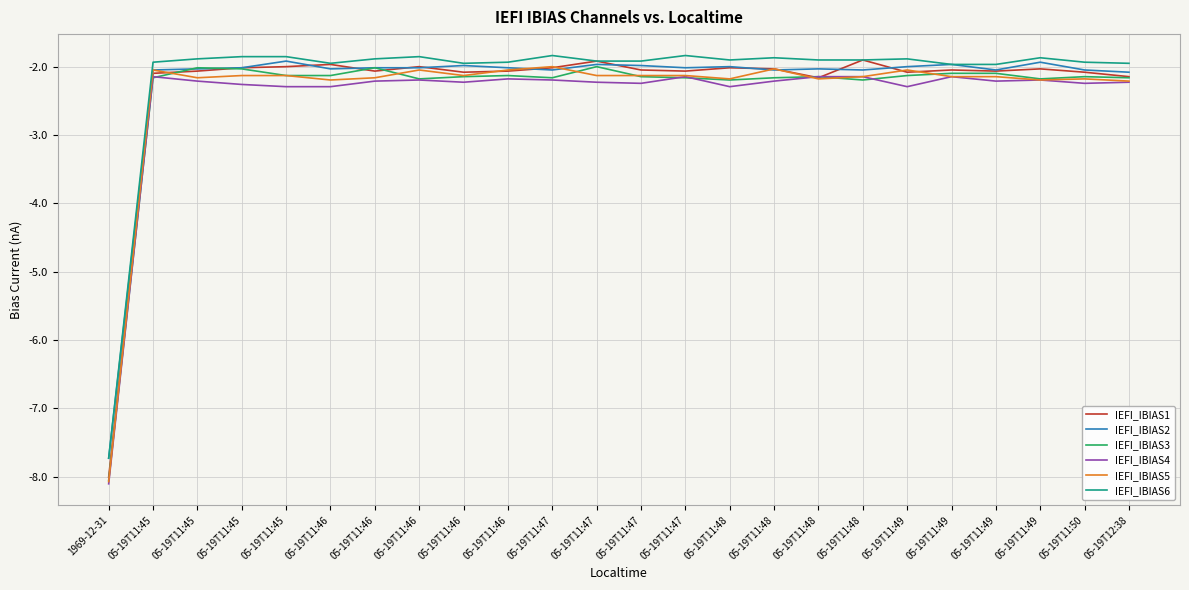

What are all the series names shown in the legend?

IEFI_IBIAS1, IEFI_IBIAS2, IEFI_IBIAS3, IEFI_IBIAS4, IEFI_IBIAS5, IEFI_IBIAS6